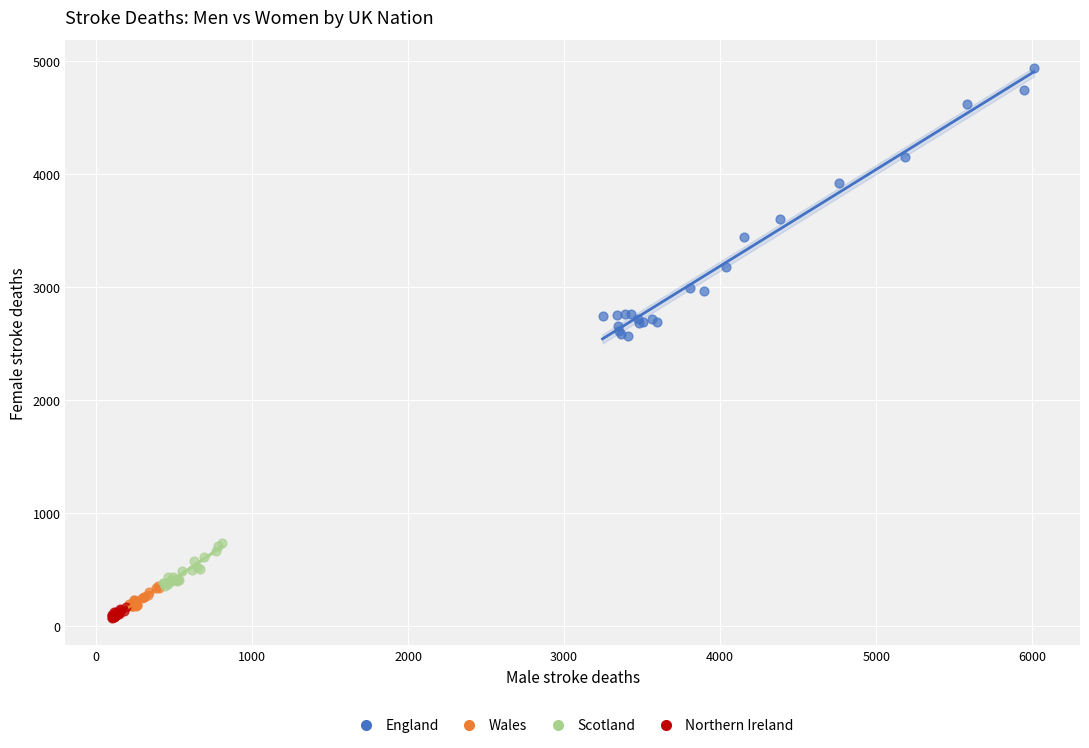

Which series has the largest Y range (max minus min)?

England